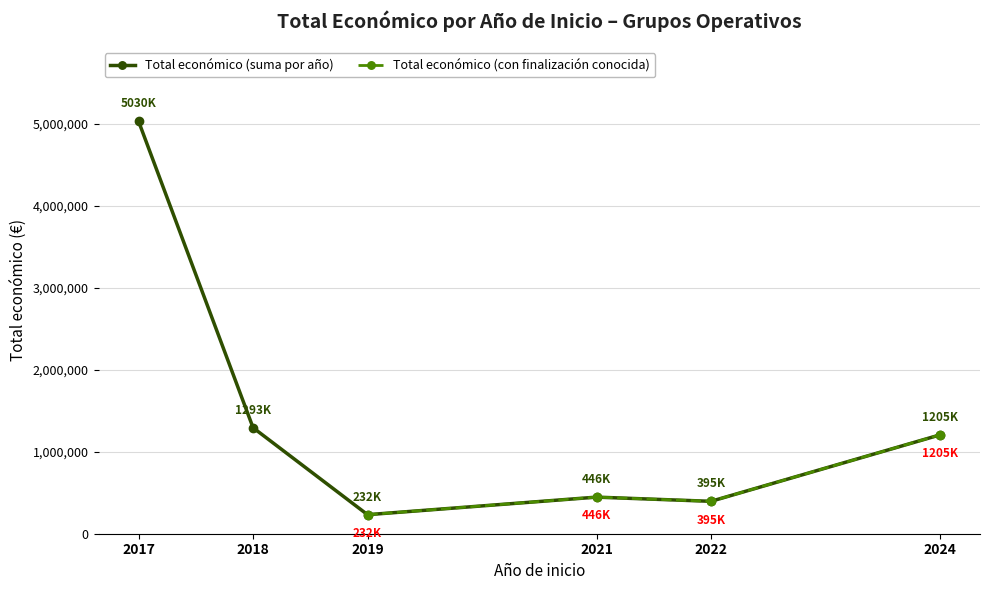

Between 2018 and 2021, which is larger?

2018